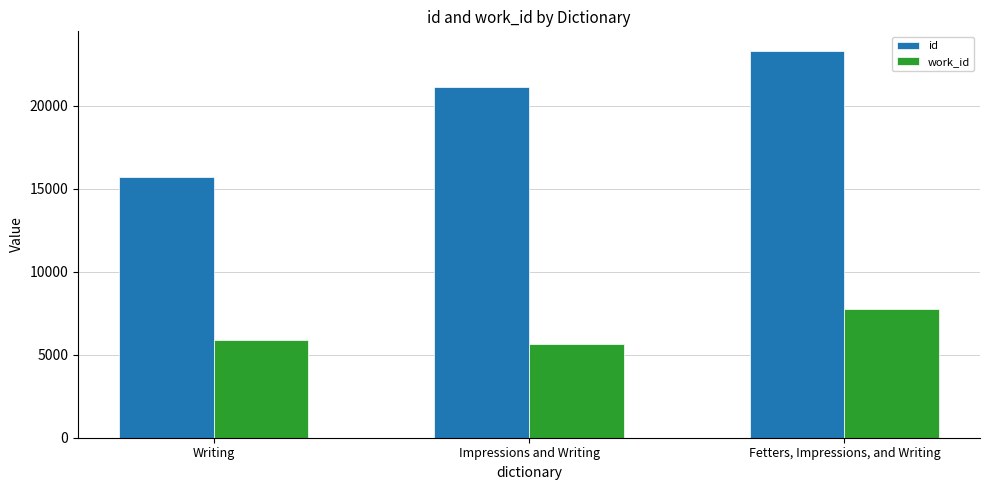

What are all the series names shown in the legend?

id, work_id